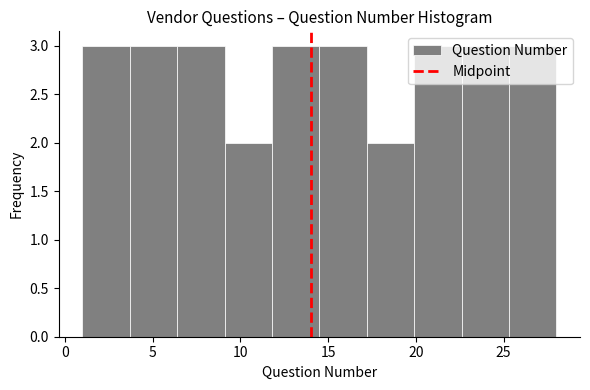

How tall is the bar that spans 6.4 to 9.1 on the x-axis? Neither the bar edges nor the heights are printed on the chart, so give them approximately, as read against the axes.

3